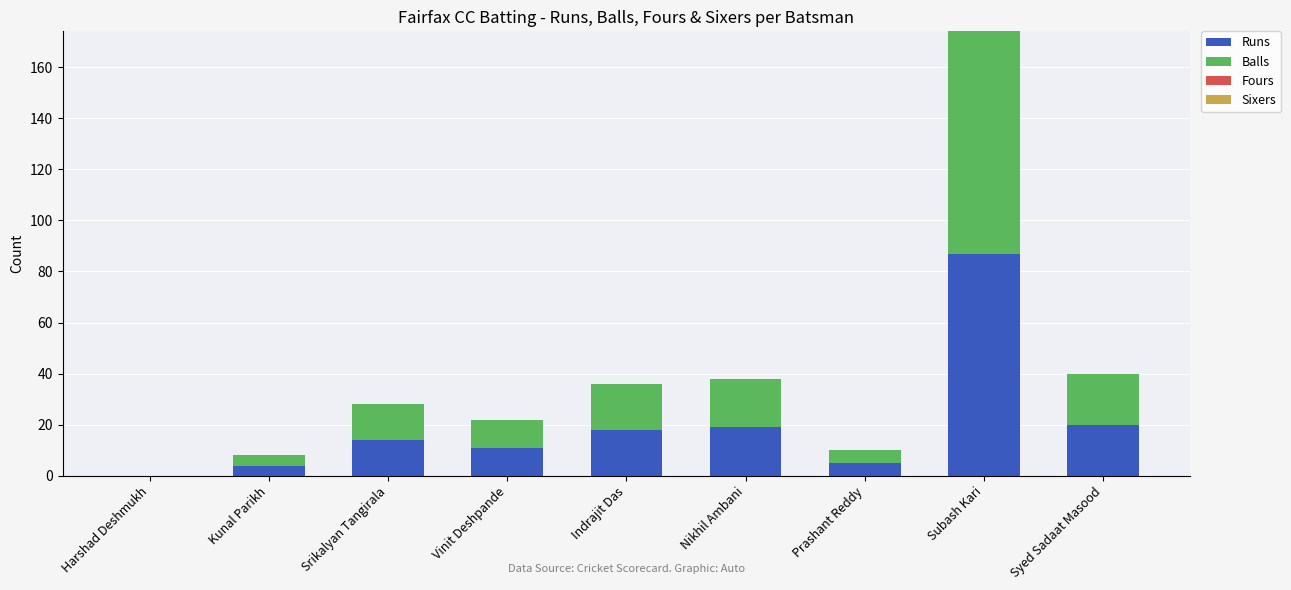

What is the total value across all series at Prashant Reddy?

10